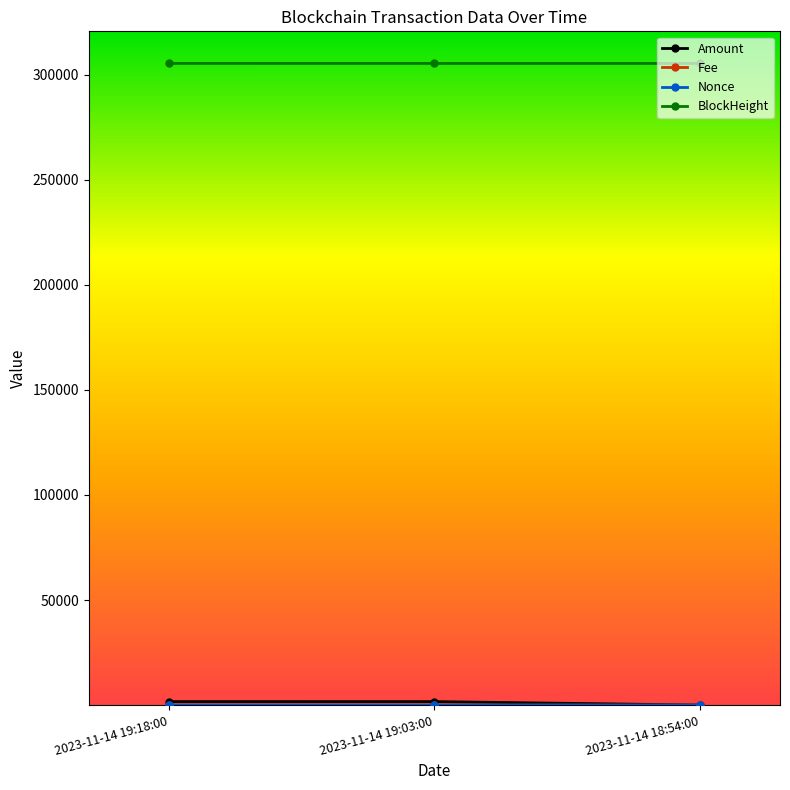

What is the total value across all series at 2023-11-14 19:18:00?

307079.0